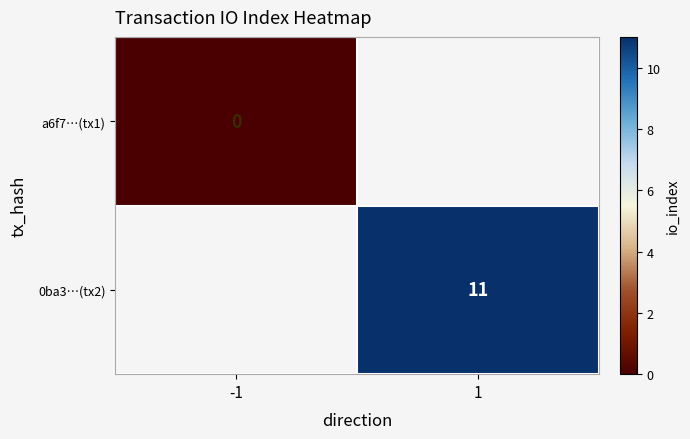

Is it true that 0ba3…(tx2) equals 11 at 1?

True